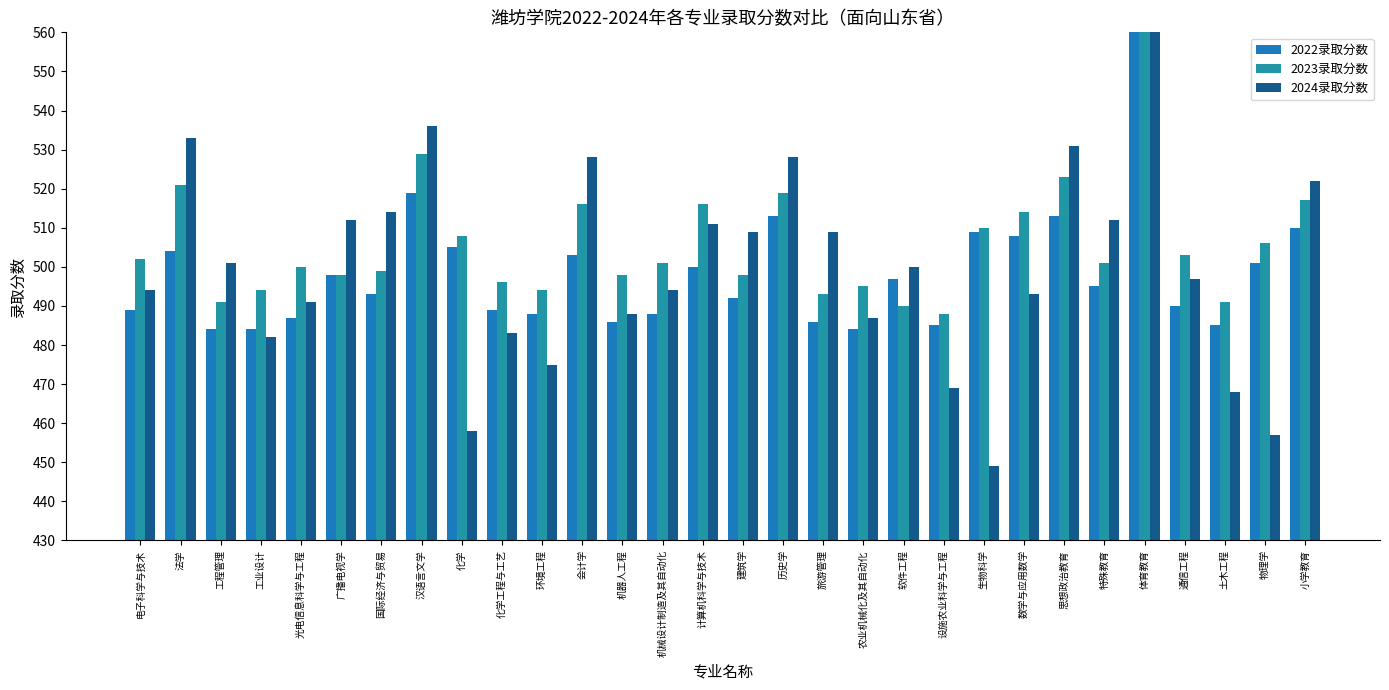

How many bars are there in each group?

3